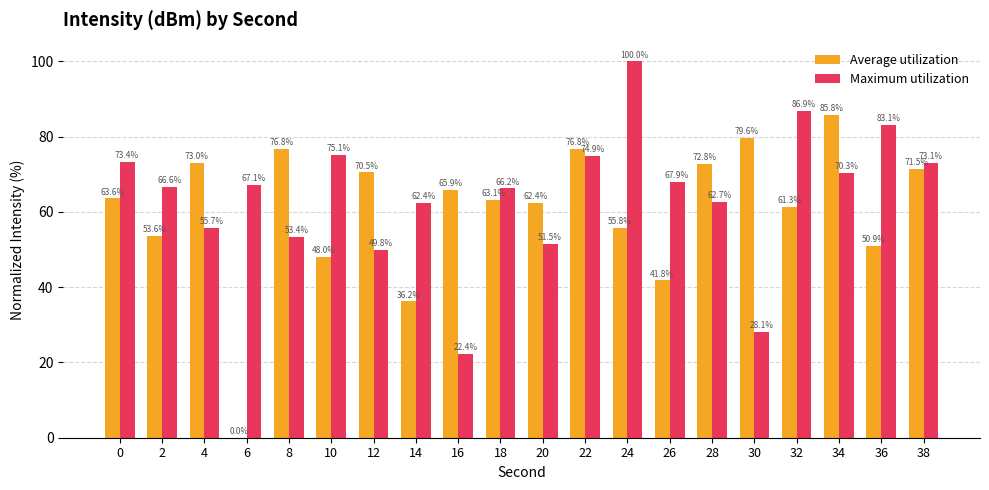

Between 8 and 24, which series saw the biggest shift?

Maximum utilization